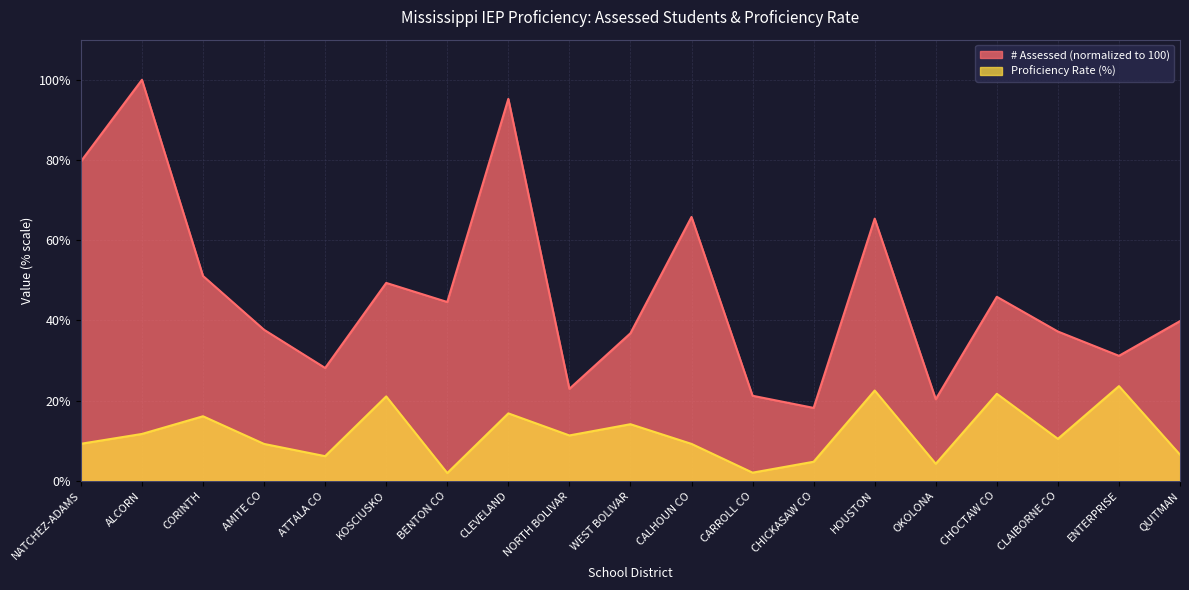

Reading left to right, extract all data points from this chart.

# Assessed: NATCHEZ-ADAMS=79.7	ALCORN=100.0	CORINTH=51.1	AMITE CO=37.7	ATTALA CO=28.1	KOSCIUSKO=49.4	BENTON CO=44.6	CLEVELAND=95.2	NORTH BOLIVAR=22.9	WEST BOLIVAR=36.8	CALHOUN CO=65.8	CARROLL CO=21.2	CHICKASAW CO=18.2	HOUSTON=65.4	OKOLONA=20.3	CHOCTAW CO=45.9	CLAIBORNE CO=37.2	ENTERPRISE=31.2	QUITMAN=39.8
Proficiency Rate: NATCHEZ-ADAMS=9.2	ALCORN=11.7	CORINTH=16.1	AMITE CO=9.2	ATTALA CO=6.2	KOSCIUSKO=21.1	BENTON CO=1.9	CLEVELAND=16.8	NORTH BOLIVAR=11.3	WEST BOLIVAR=14.1	CALHOUN CO=9.2	CARROLL CO=2.0	CHICKASAW CO=4.8	HOUSTON=22.5	OKOLONA=4.3	CHOCTAW CO=21.7	CLAIBORNE CO=10.5	ENTERPRISE=23.6	QUITMAN=6.5